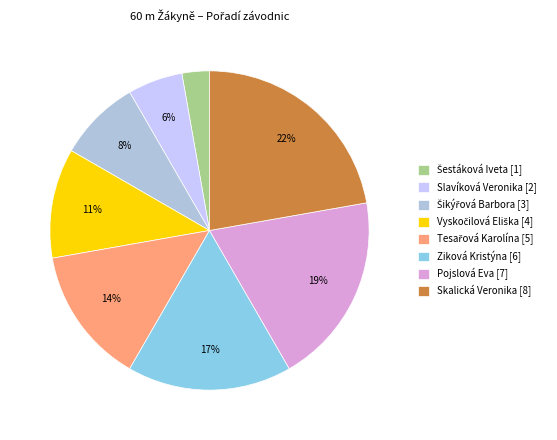

How many segments does this pie chart have?

8